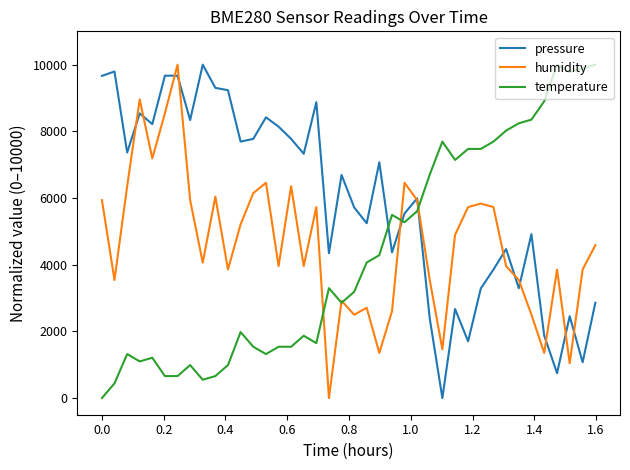

What are all the series names shown in the legend?

pressure, humidity, temperature